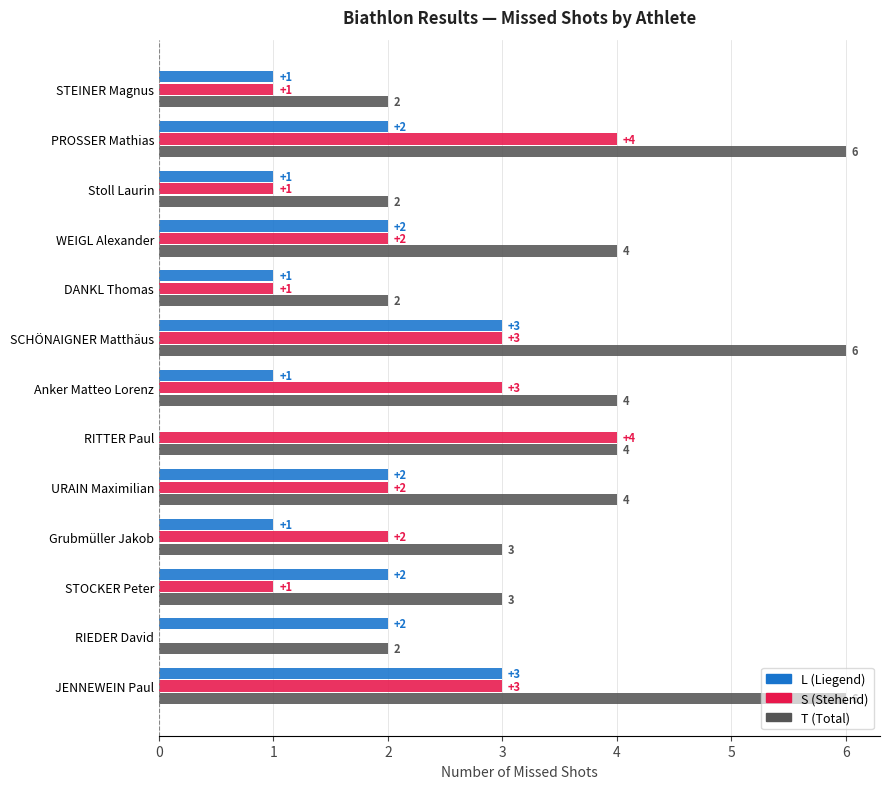

What is the total value across all series at JENNEWEIN Paul?

12